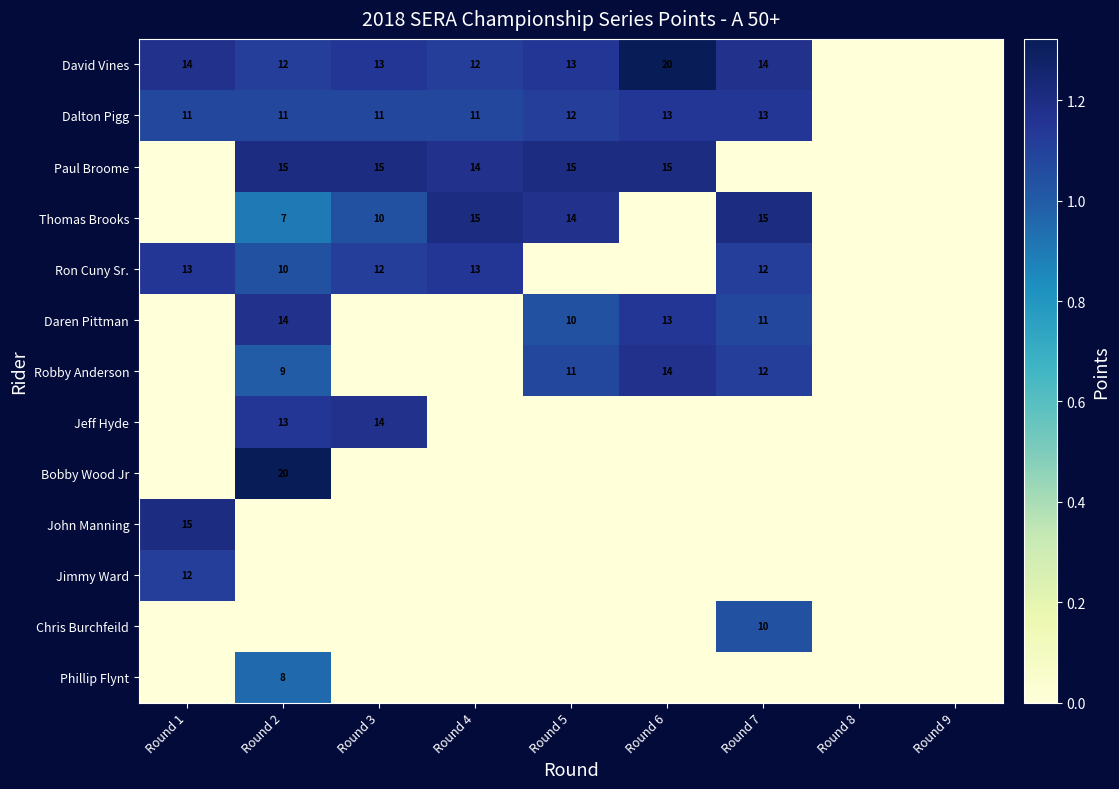

What is the sum of the David Vines values at Round 4 and Round 1?

26